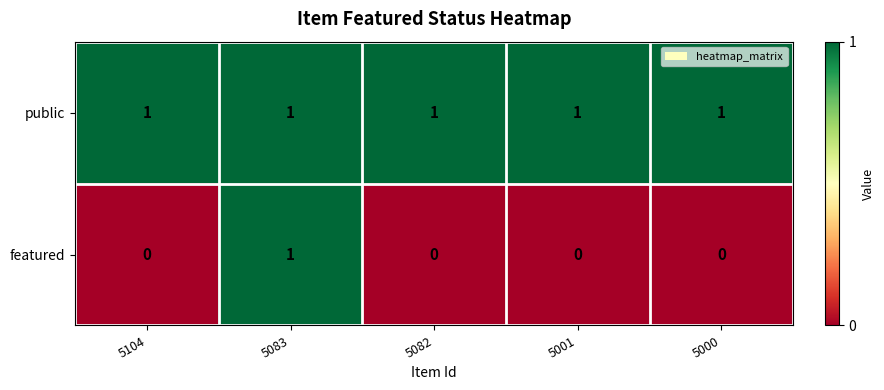

How many distinct data groups are displayed?

2